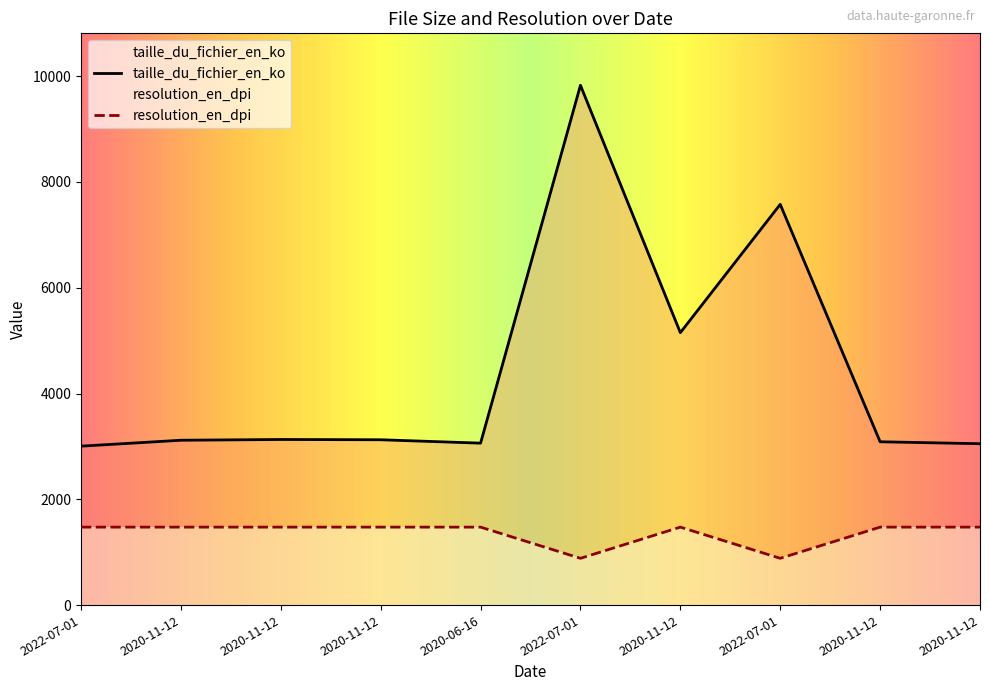

Rank the categories by taille_du_fichier_en_ko value from lowest to highest.

2022-07-01, 2020-11-12, 2020-06-16, 2020-11-12, 2020-11-12, 2020-11-12, 2020-11-12, 2020-11-12, 2022-07-01, 2022-07-01